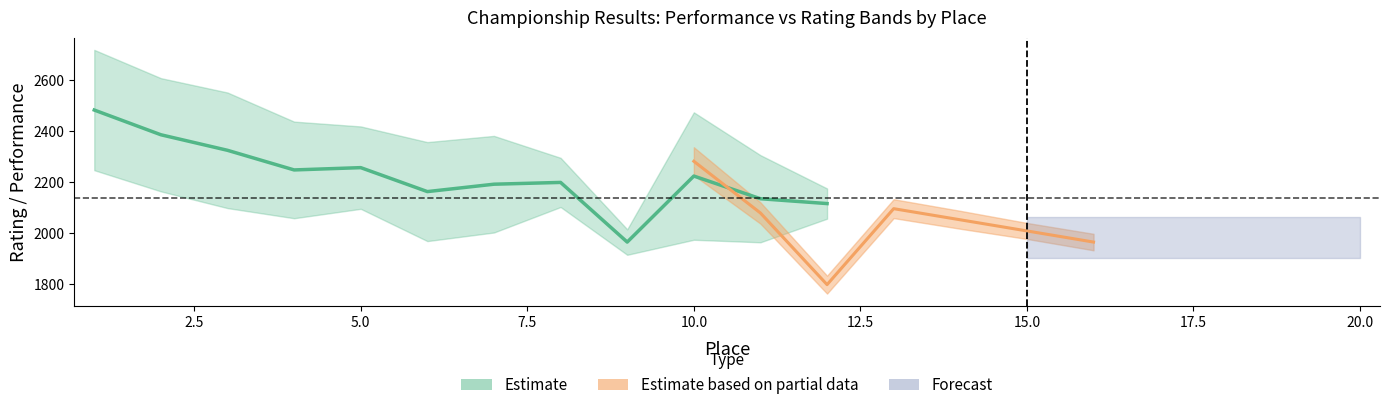

How many data points in Place are above 11?

9